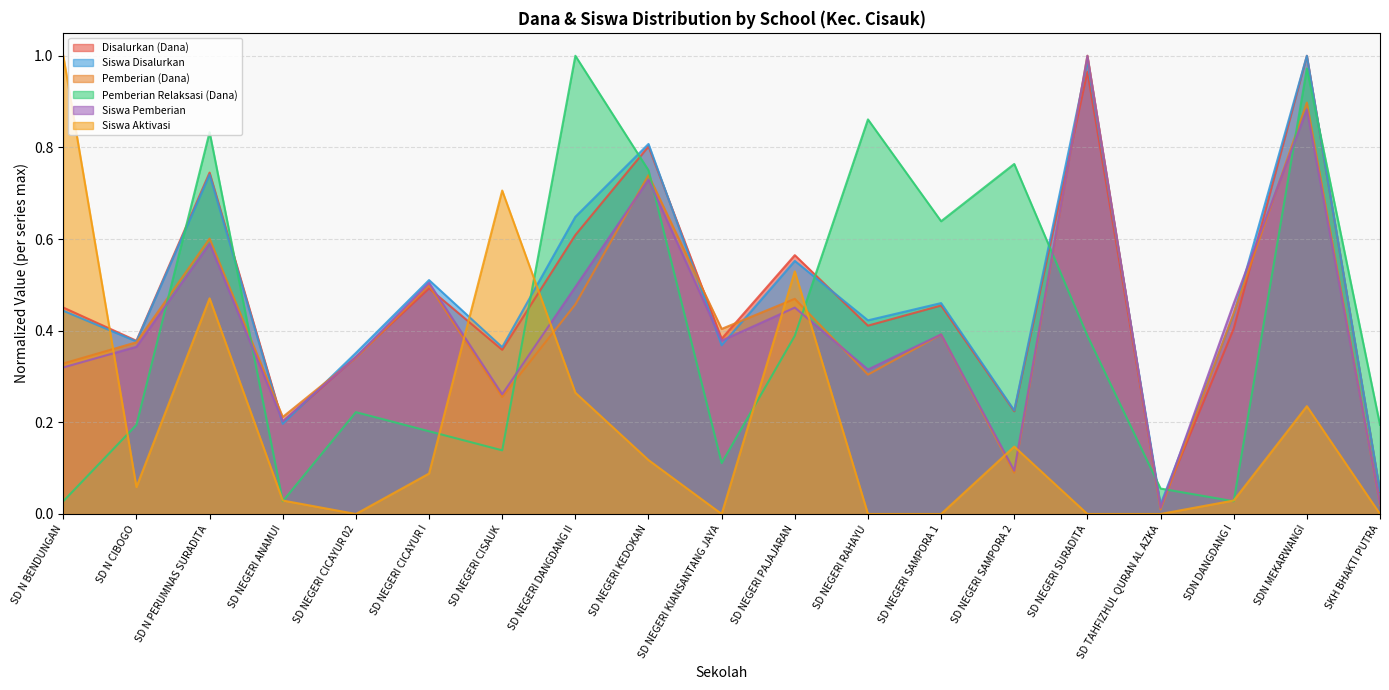

Reading left to right, extract all data points from this chart.

Disalurkan (Dana): 0.5	0.4	0.7	0.2	0.3	0.5	0.4	0.6	0.8	0.4	0.6	0.4	0.5	0.2	1.0	0.0	0.4	1.0	0.0
Siswa Disalurkan: 0.4	0.4	0.7	0.2	0.4	0.5	0.4	0.6	0.8	0.4	0.6	0.4	0.5	0.2	1.0	0.0	0.4	1.0	0.1
Pemberian (Dana): 0.3	0.4	0.6	0.2	0.3	0.5	0.3	0.5	0.7	0.4	0.5	0.3	0.4	0.1	1.0	0.0	0.4	0.9	0.0
Pemberian Relaksasi (Dana): 0.0	0.2	0.8	0.0	0.2	0.2	0.1	1.0	0.8	0.1	0.4	0.9	0.6	0.8	0.4	0.1	0.0	1.0	0.2
Siswa Pemberian: 0.3	0.4	0.6	0.2	0.3	0.5	0.3	0.5	0.7	0.4	0.5	0.3	0.4	0.1	1.0	0.0	0.5	0.9	0.0
Siswa Aktivasi: 1.0	0.1	0.5	0.0	0.0	0.1	0.7	0.3	0.1	0.0	0.5	0.0	0.0	0.1	0.0	0.0	0.0	0.2	0.0